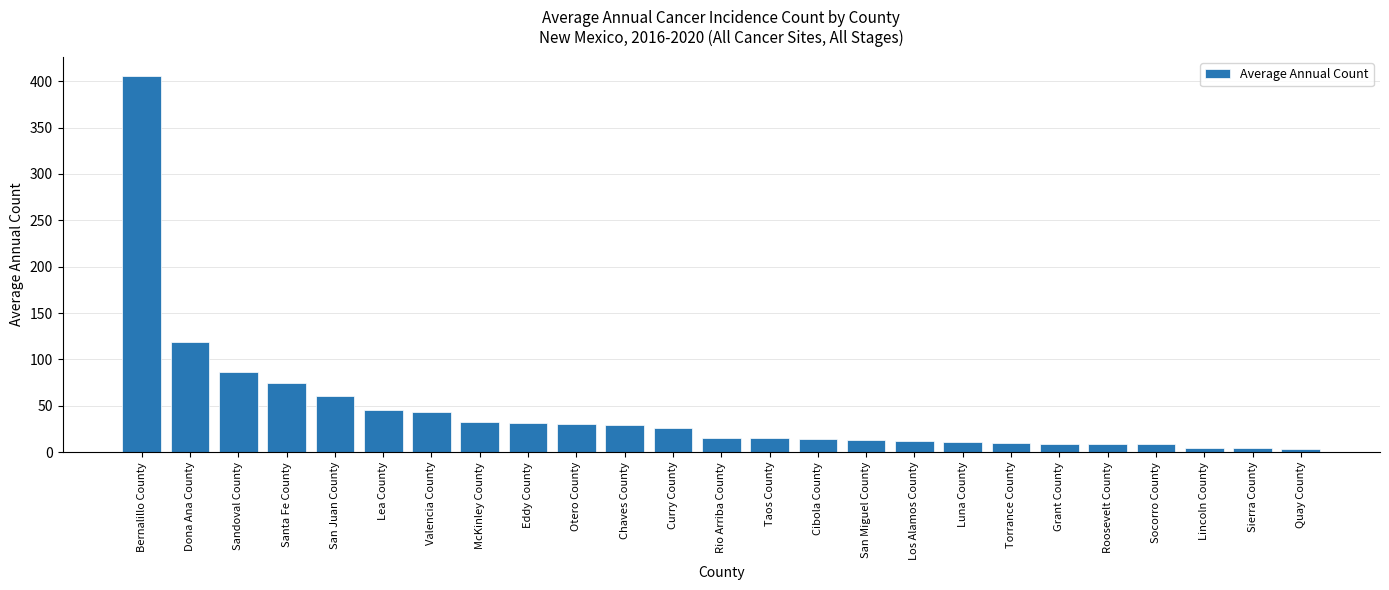

What is the greatest value displayed?

406